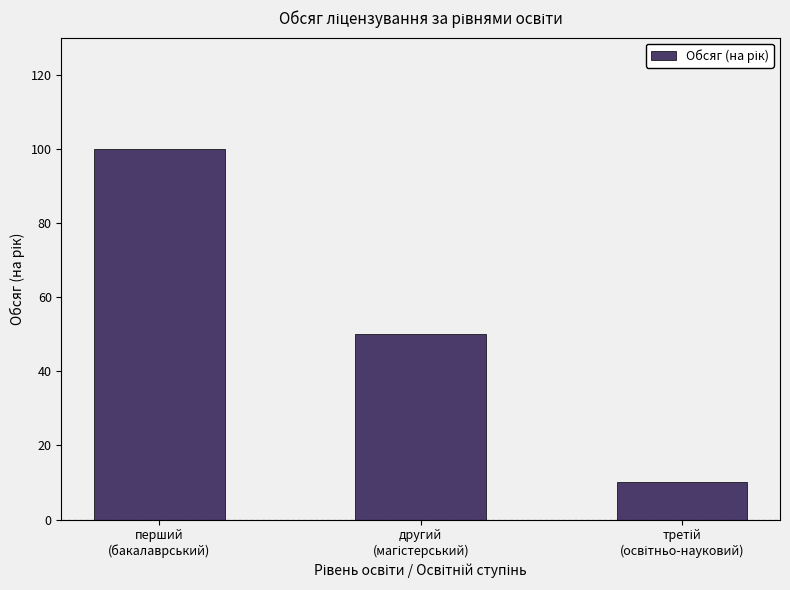

What position from the left is перший
(бакалаврський)?

1